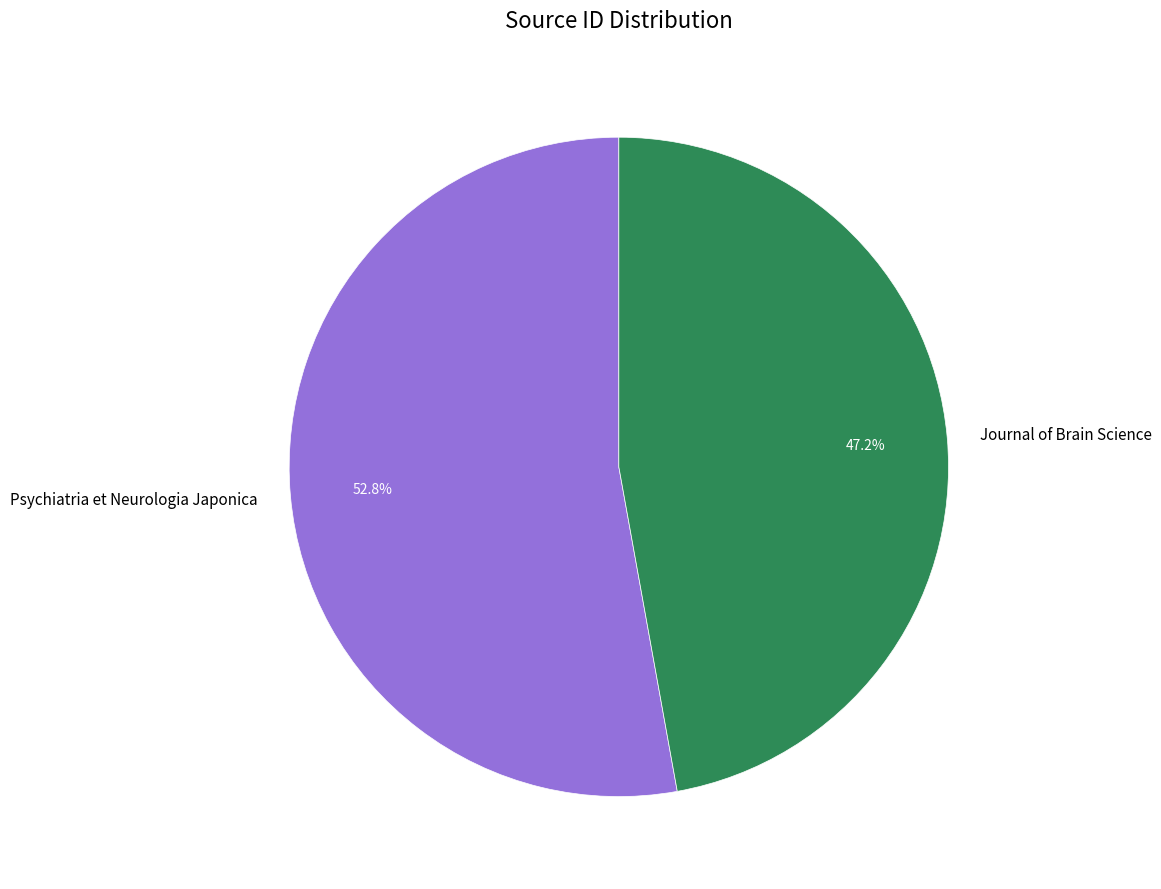

What is the total percentage of Psychiatria et Neurologia Japonica and Journal of Brain Science?

100.0%